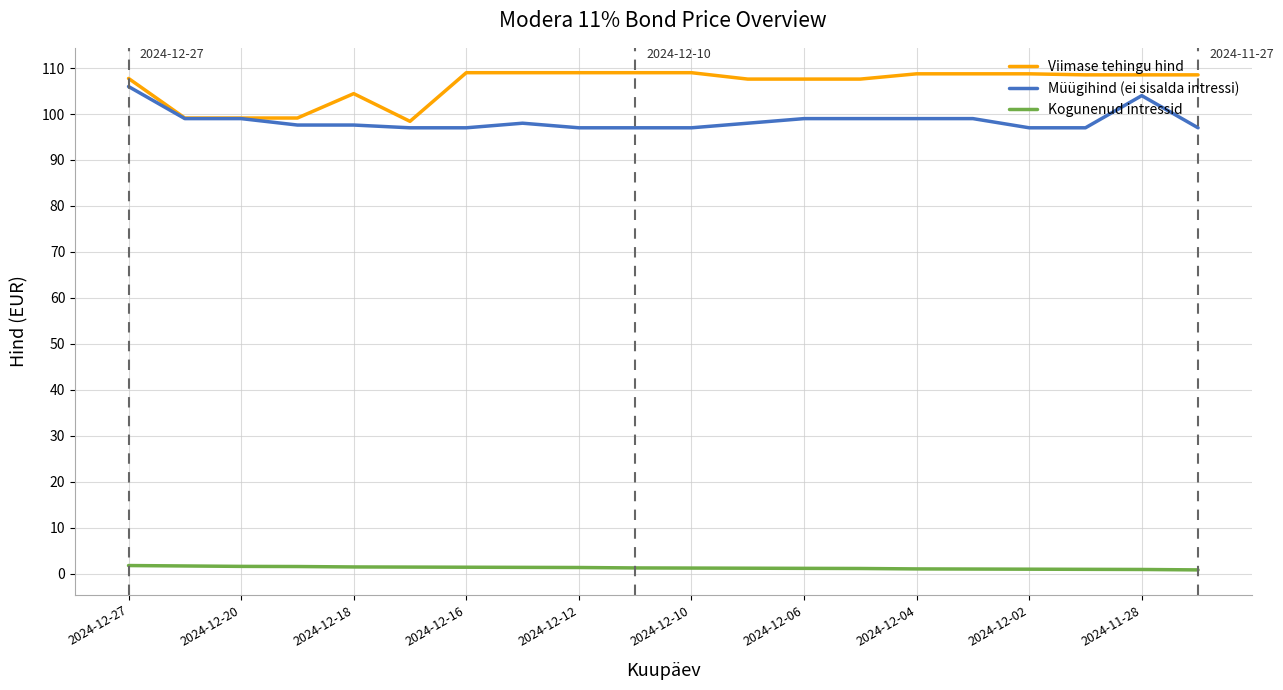

What is the minimum value for Viimase tehingu hind?

98.4